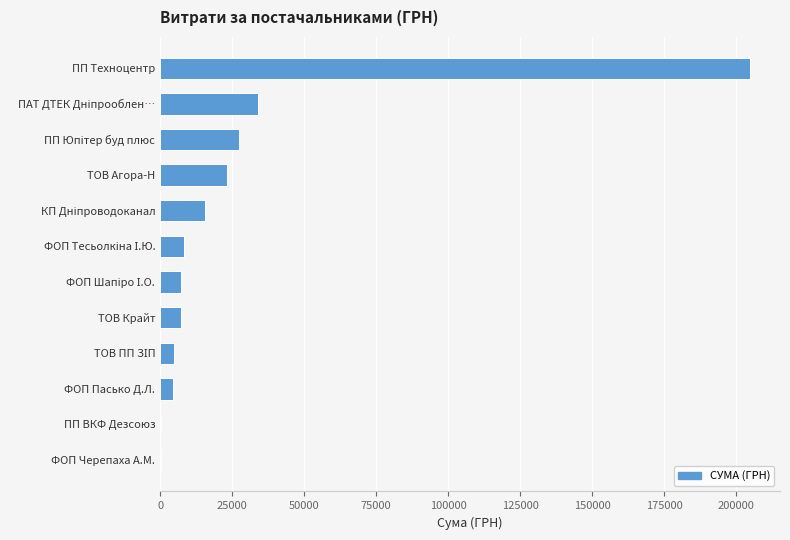

The chart shows a value of 7092.0 at ТОВ Крайт. True or false?

True